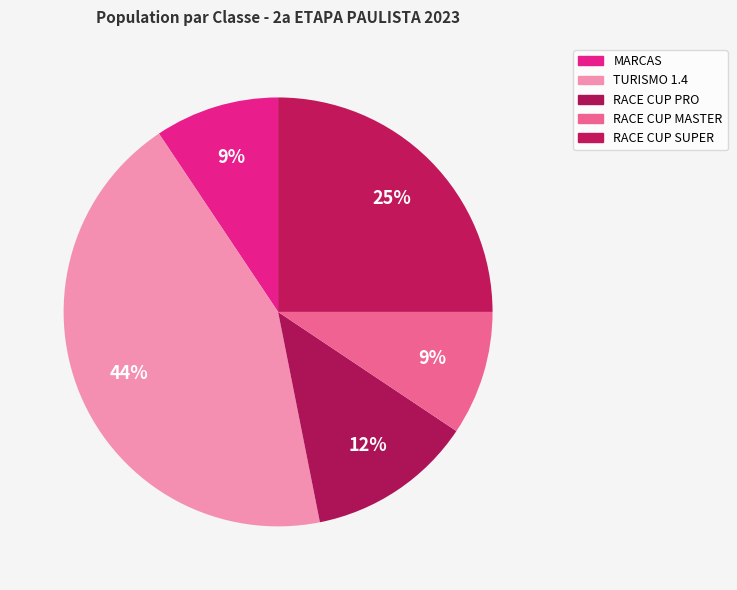

How many slices are in this pie chart?

5